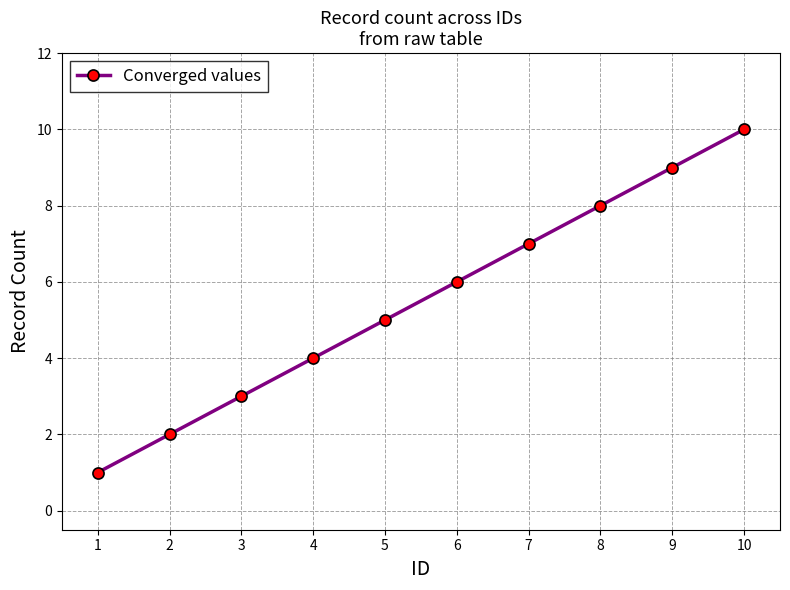

Which label corresponds to the smallest value in the chart?

1